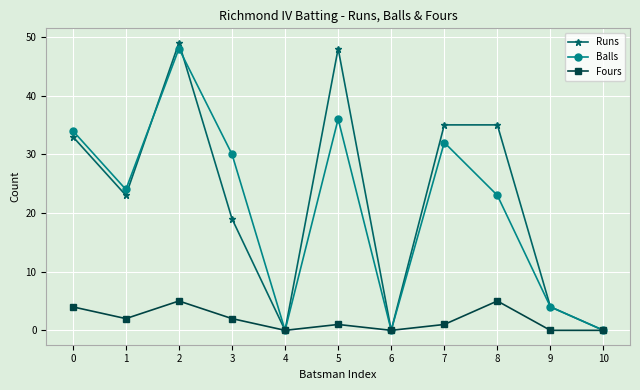

Where is the first local maximum for Fours?

2